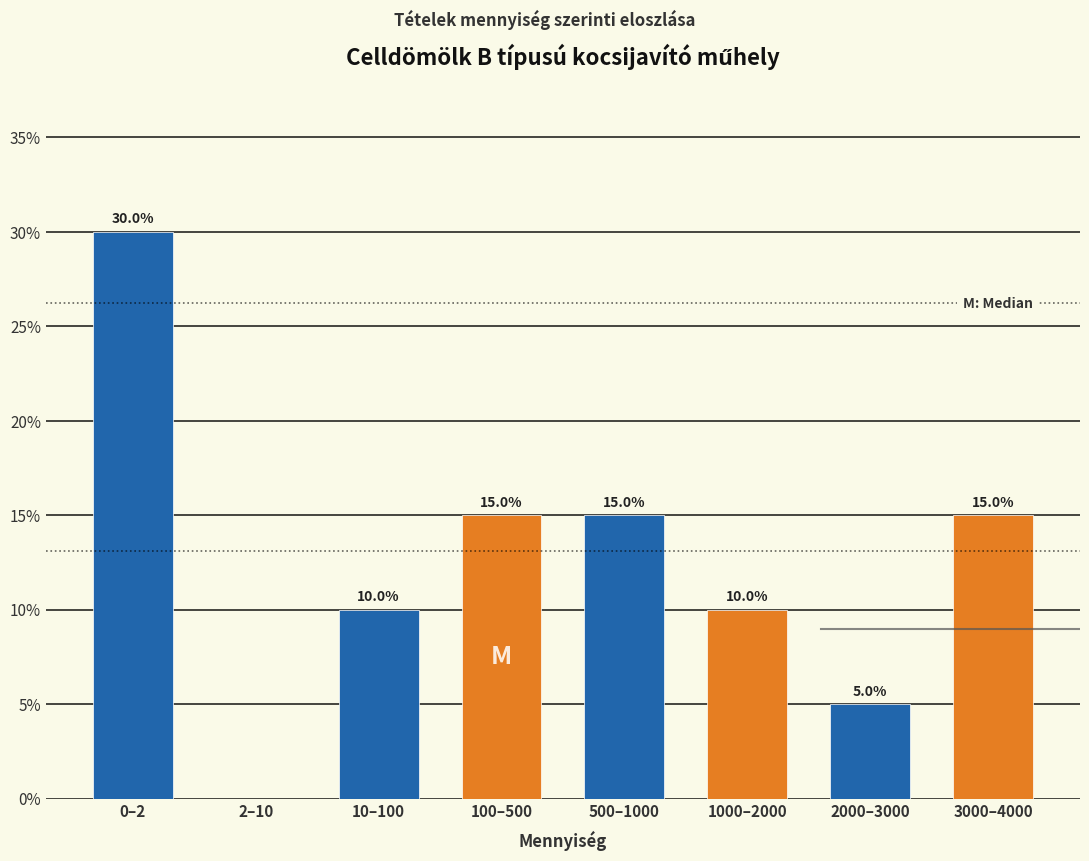

Reading left to right, extract all data points from this chart.

0–2=30	2–10=0	10–100=10	100–500=15	500–1000=15	1000–2000=10	2000–3000=5	3000–4000=15